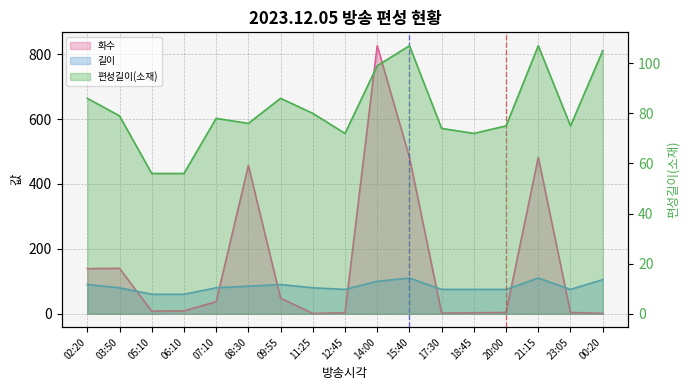

The 화수 series shows 4 at 12:45. True or false?

False